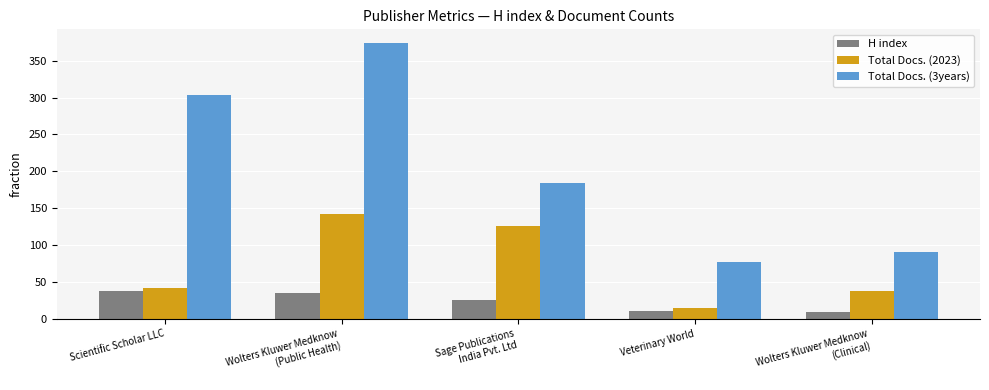

The Total Docs. (2023) series shows 64 at Scientific Scholar LLC. True or false?

False